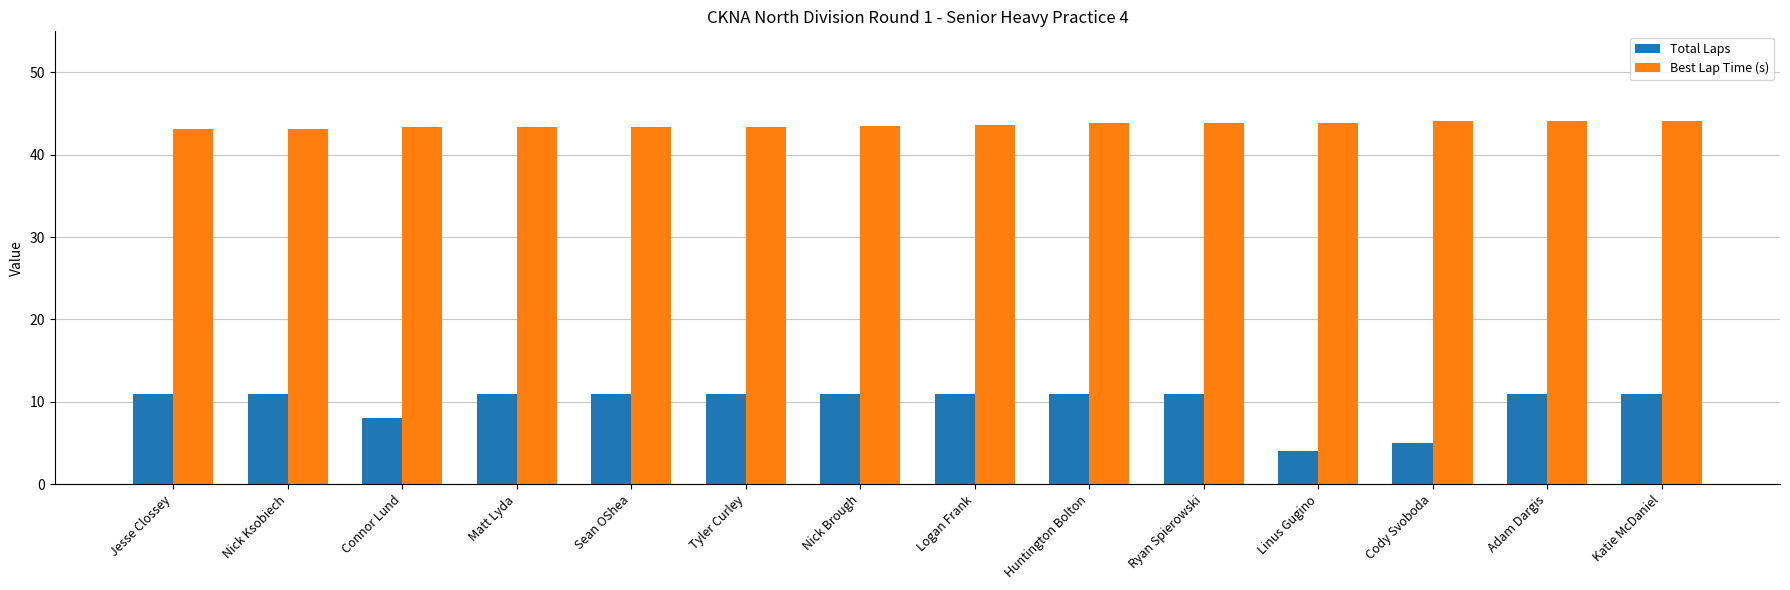

What is the value of the Total Laps bar at the 3rd from the left?

8.0